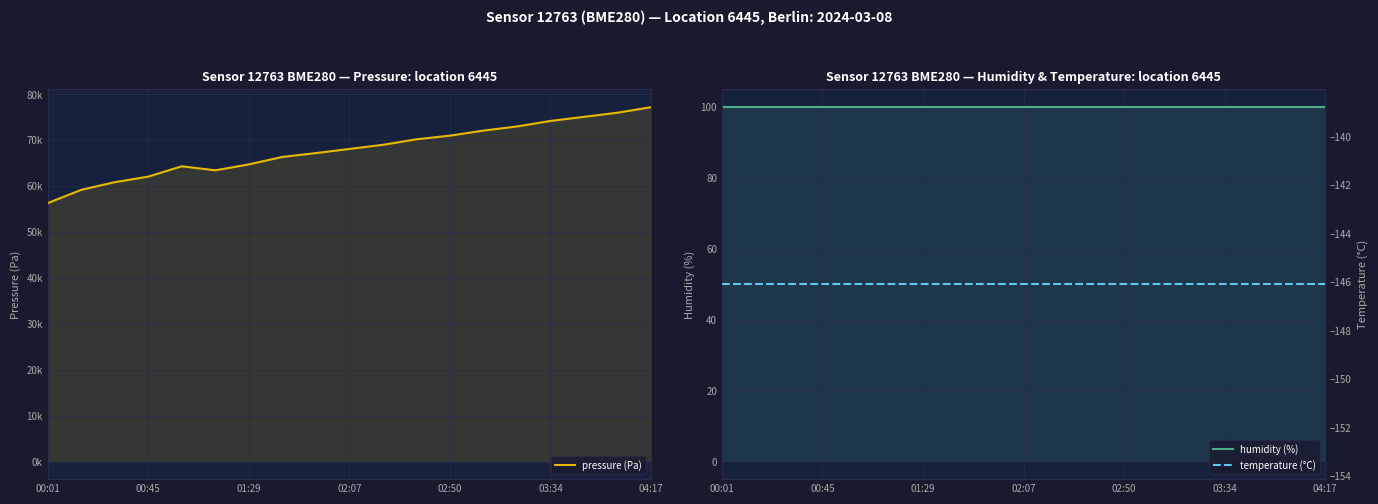

True or false: pressure (Pa) and humidity (%) intersect in this chart.

False